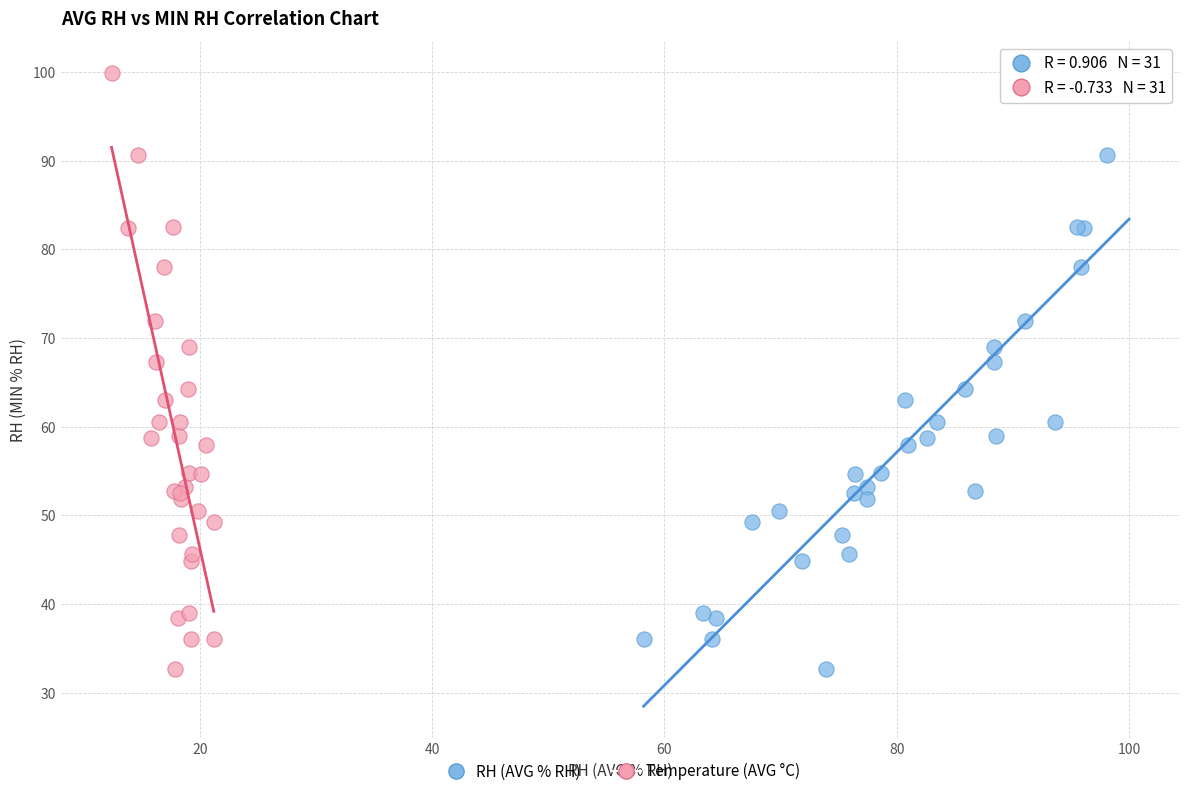

What are all the series names shown in the legend?

RH (AVG % RH), Temperature (AVG °C)